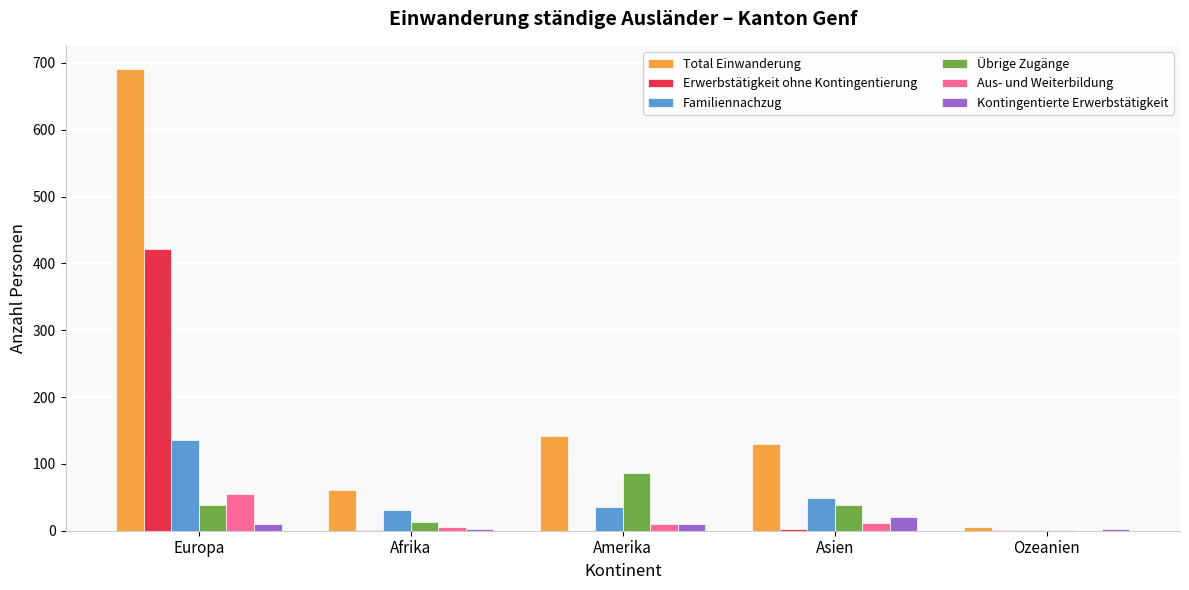

Are the bars grouped side by side (vs. stacked)?

Yes